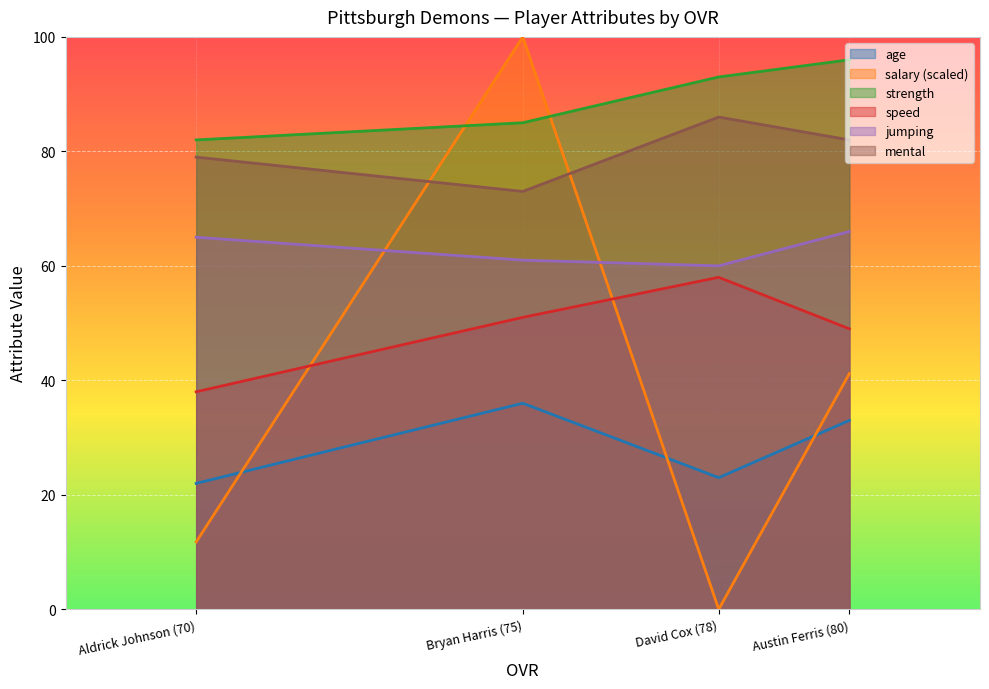

At which category is the sum across all series the highest?

Bryan Harris (75)